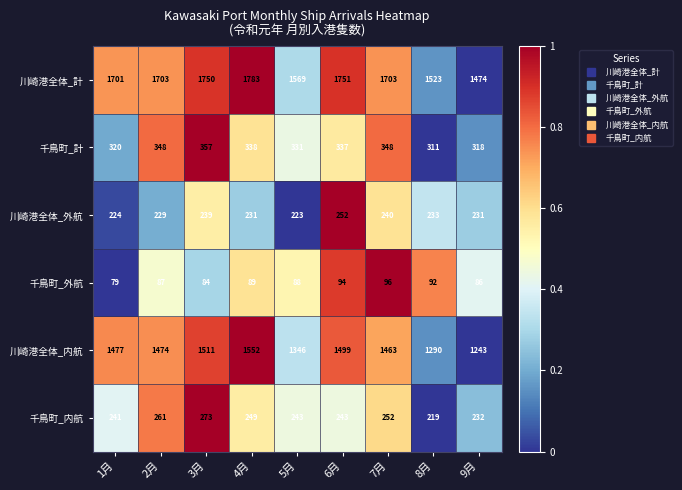

At which category is the sum across all series the highest?

4月